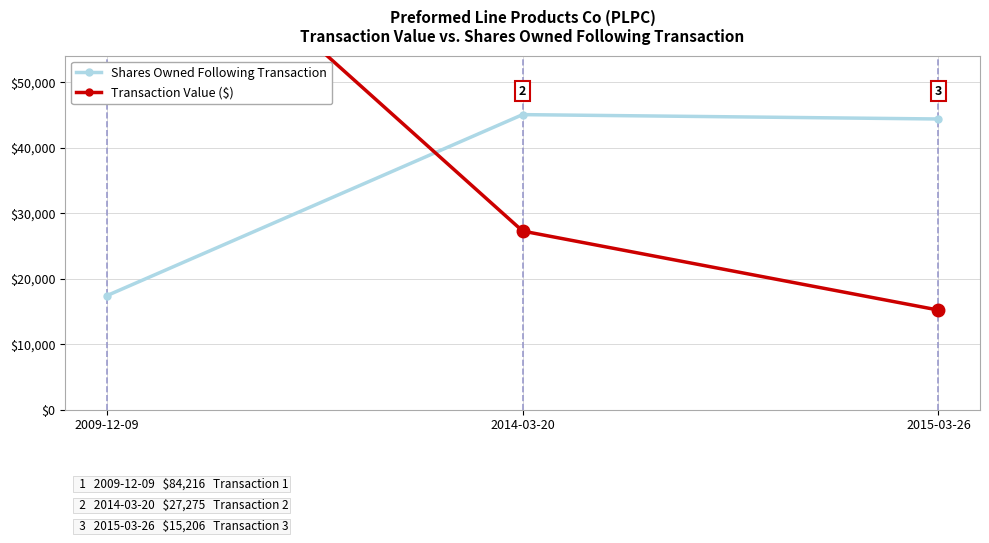

Read the Transaction Value ($) value at 2015-03-26, to the nearest 100.

15200